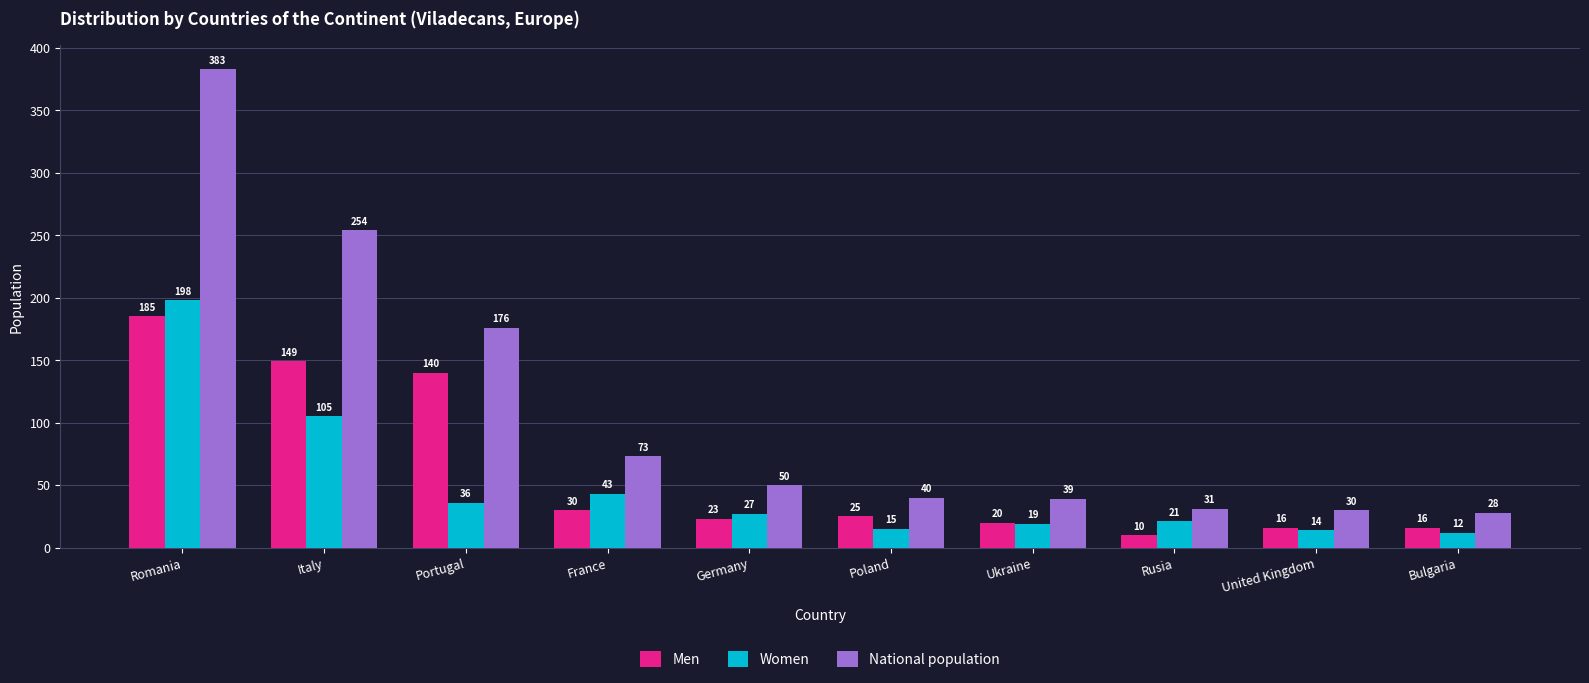

How many bars are there in total?

30